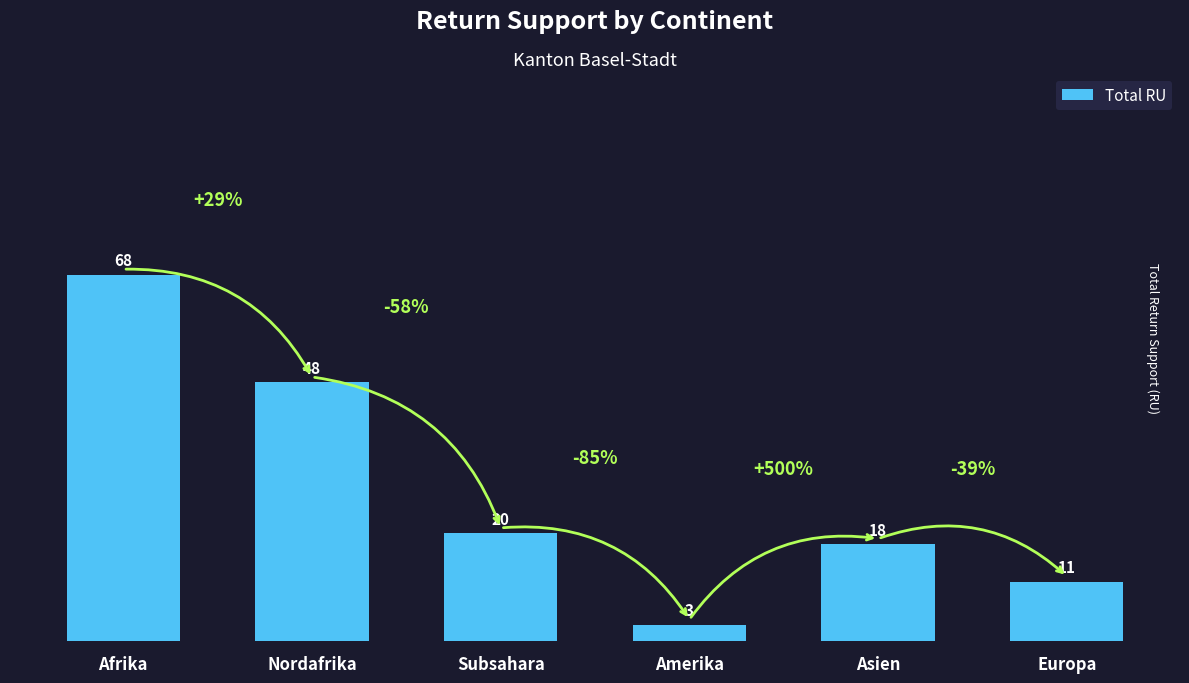

True or false: the data shows 30 at Subsahara.

False